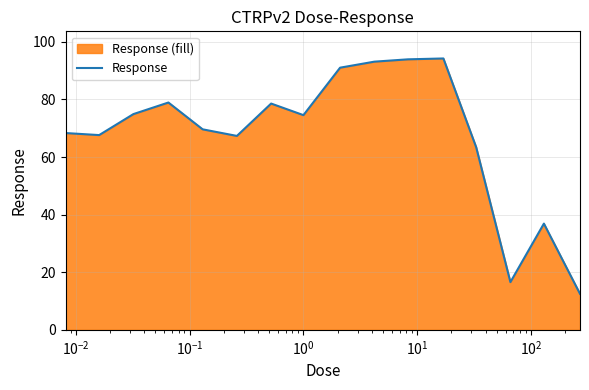

What is the value of the 13th point from the left?

63.4